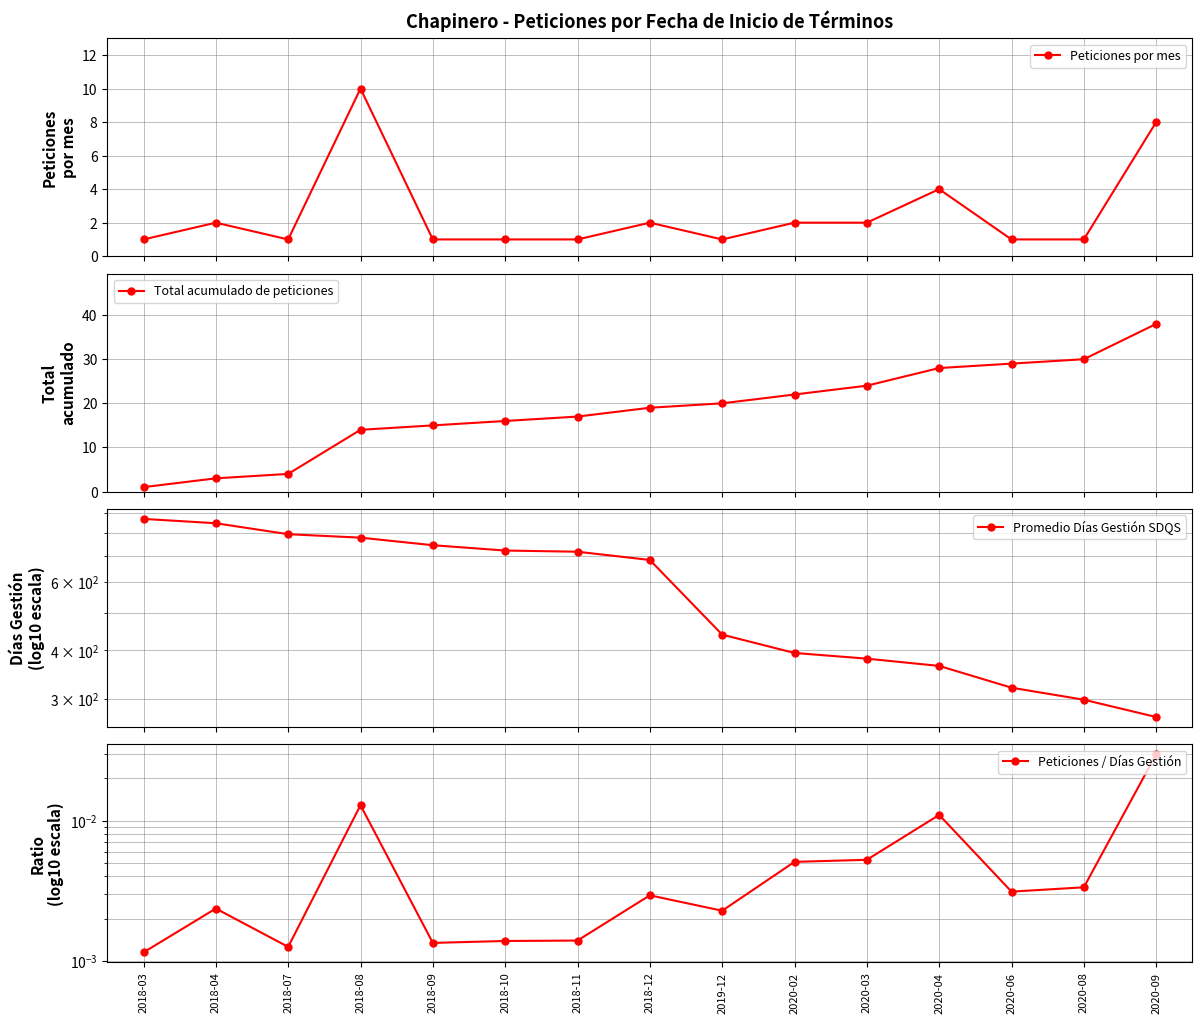

Is this an area chart (filled region under the line)?

No